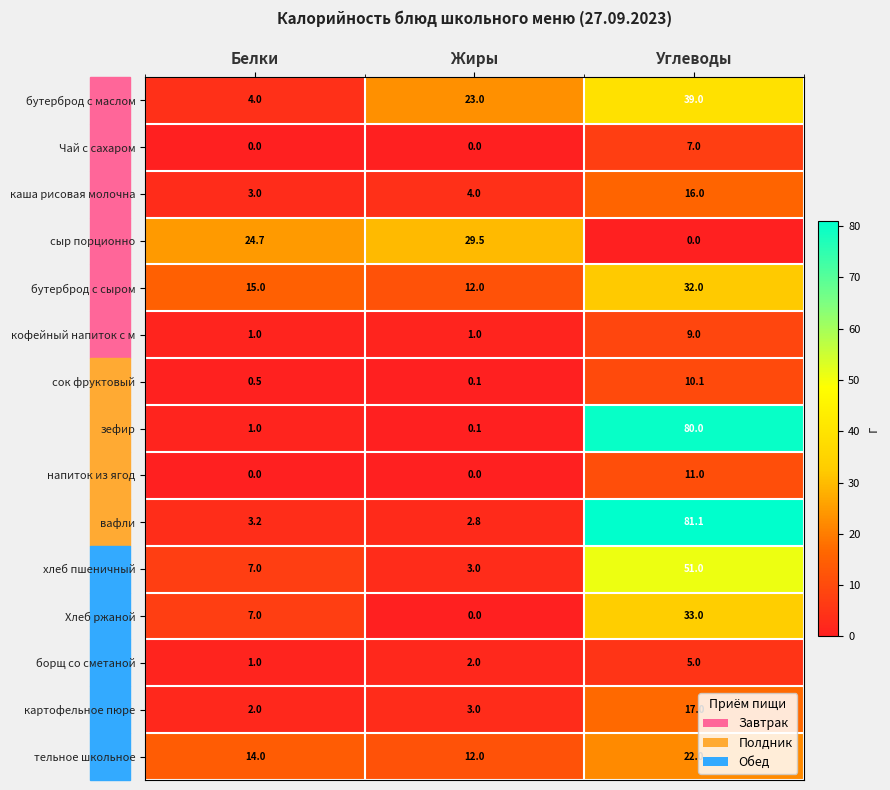

What is the lowest value of the кофейный напиток с м series?

1.0